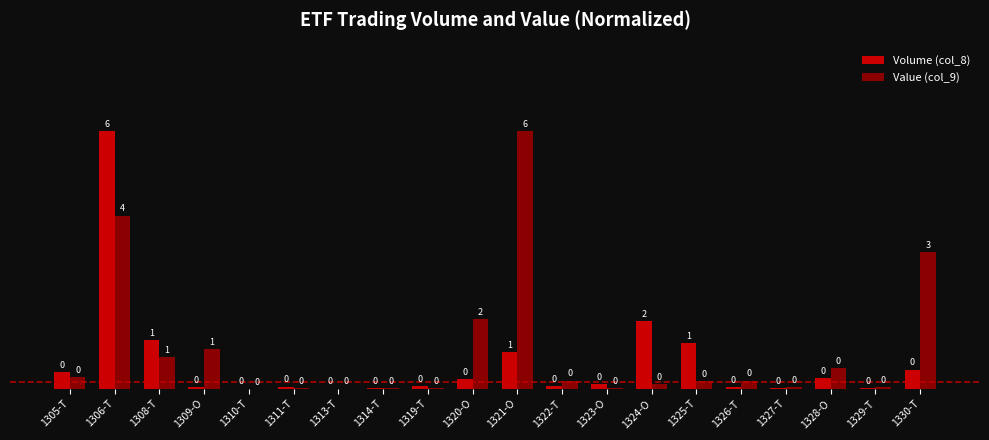

How many distinct data groups are displayed?

2